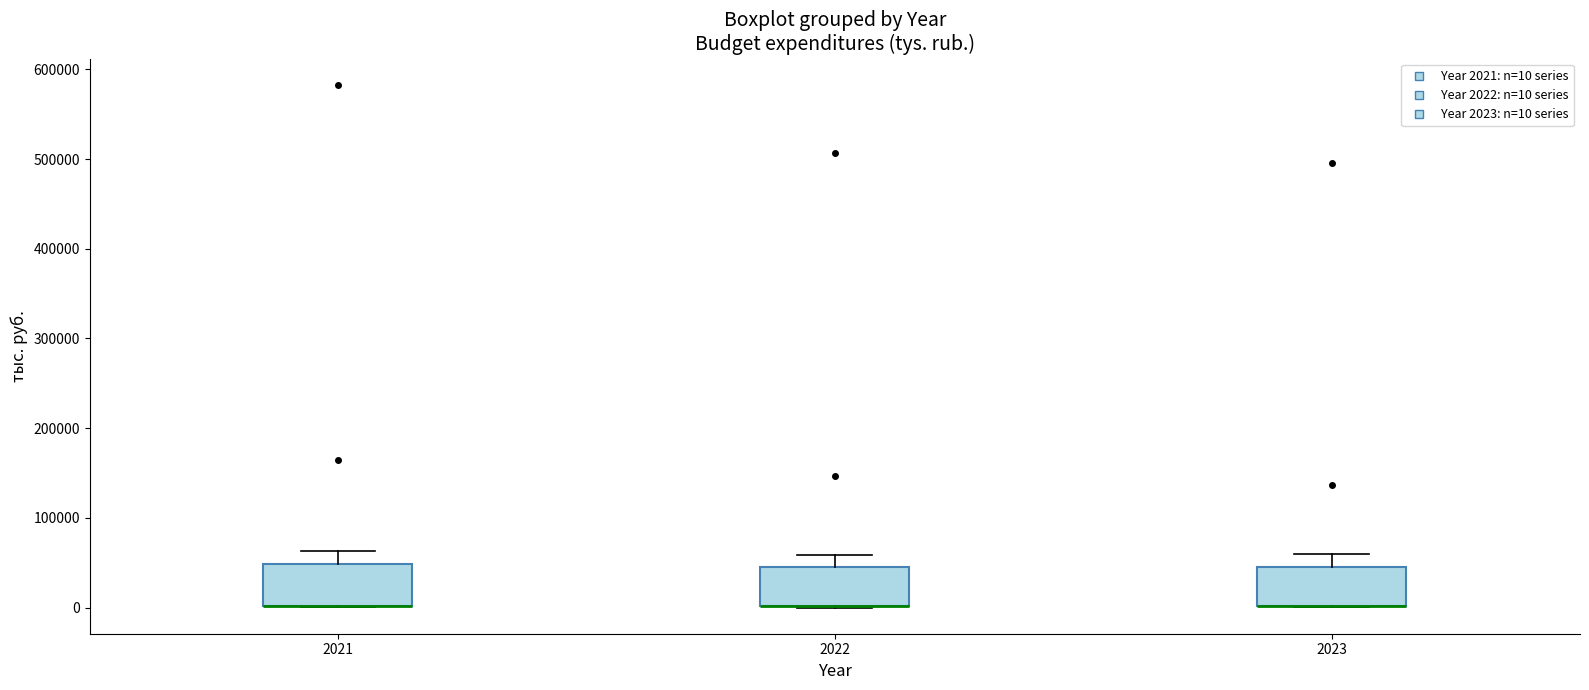

Reading left to right, transcribe this box plot: for each box, give where its median line is, the range the box spans, and where its two whiskers end, as read against the y-axis. The values are not printed on the chart, so give them approximately, as read against the axis.

2021: median 0 (drawn on the box's lower edge), box 0 to 50000, whiskers 0 to 60000
2022: median 0 (drawn on the box's lower edge), box 0 to 40000, whiskers 0 to 60000
2023: median 0 (drawn on the box's lower edge), box 0 to 50000, whiskers 0 to 60000